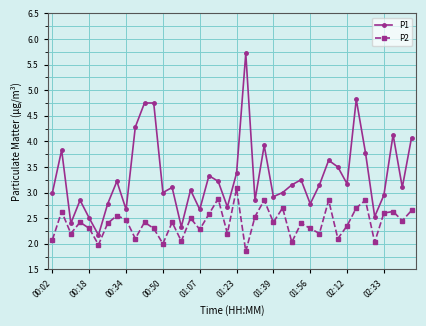

True or false: P2 and P1 intersect in this chart.

False